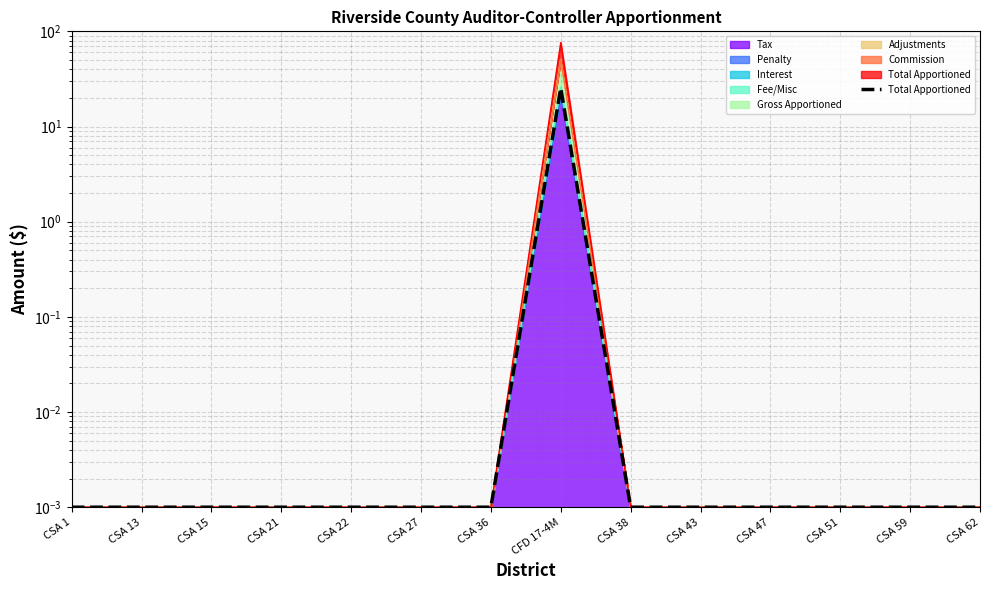

Reading right to left, what are all the values shown in this chart?

CSA 62=0.0	CSA 59=0.0	CSA 51=0.0	CSA 47=0.0	CSA 43=0.0	CSA 38=0.0	CFD 17-4M=25.4	CSA 36=0.0	CSA 27=0.0	CSA 22=0.0	CSA 21=0.0	CSA 15=0.0	CSA 13=0.0	CSA 1=0.0